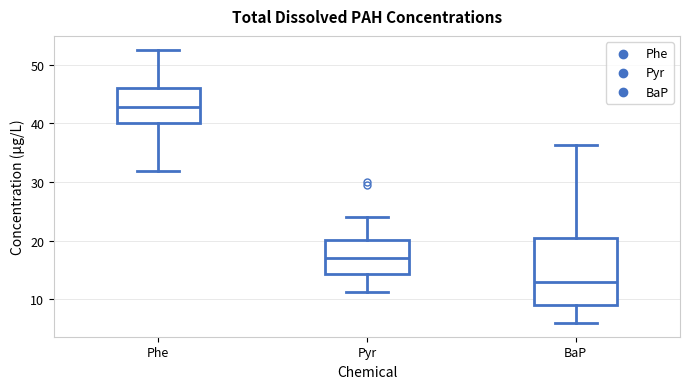

Reading left to right, transcribe this box plot: for each box, give where its median line is, the range the box spans, and where its two whiskers end, as read against the y-axis. The values are not printed on the chart, so give them approximately, as read against the axis.

Phe: median 43, box 40 to 46, whiskers 32 to 53
Pyr: median 17, box 14 to 20, whiskers 11 to 24
BaP: median 13, box 9 to 20, whiskers 6 to 36